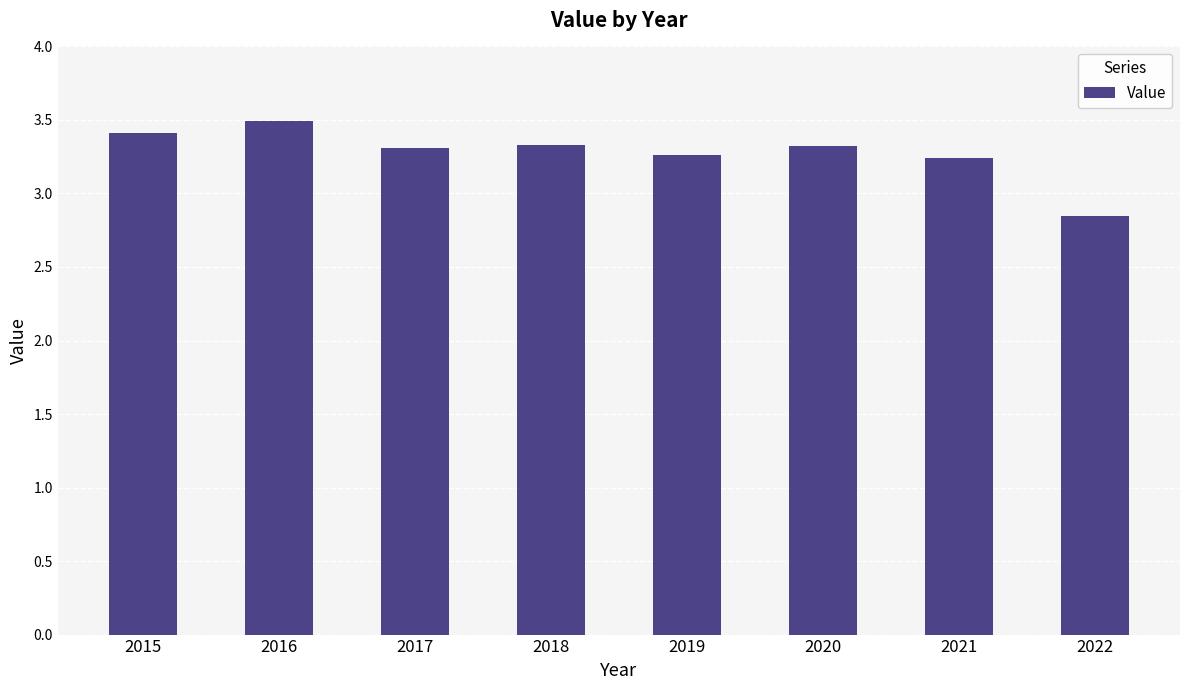

Between 2020 and 2015, which is larger?

2015